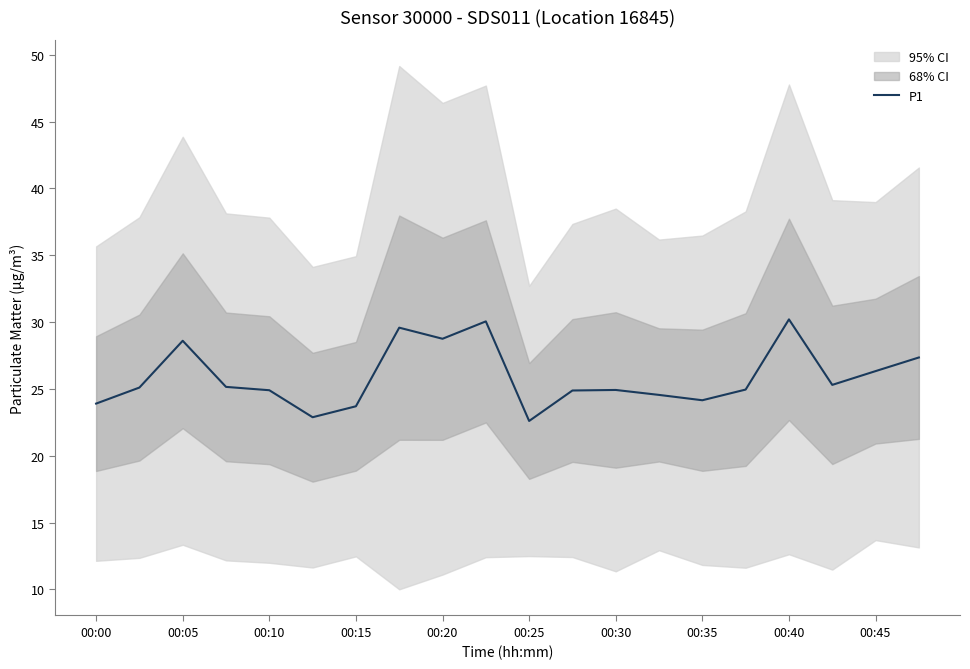

What is the greatest value displayed?

30.2